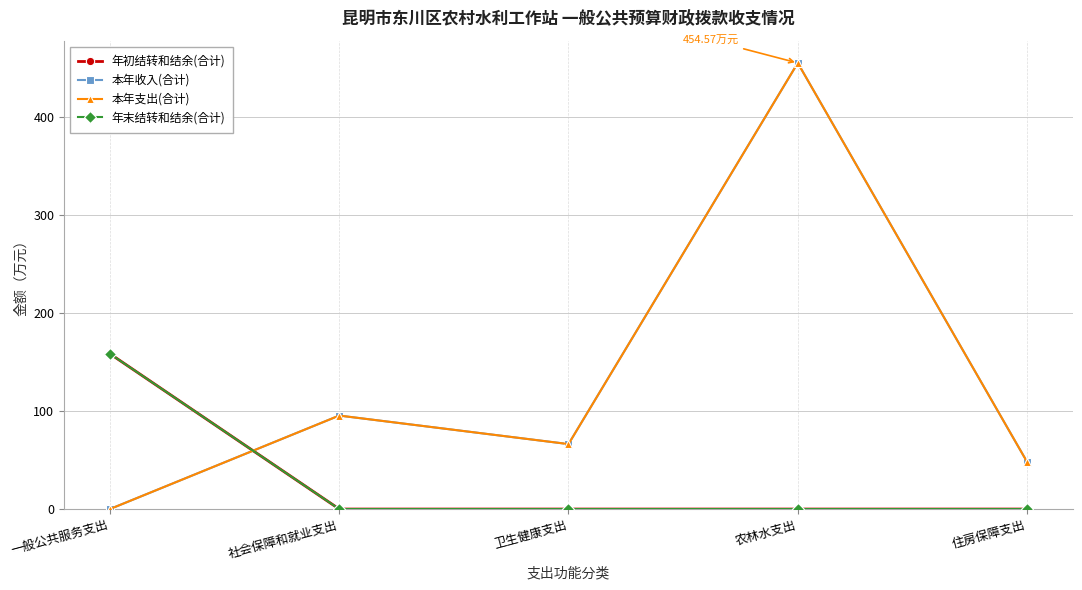

Is this an area chart (filled region under the line)?

No